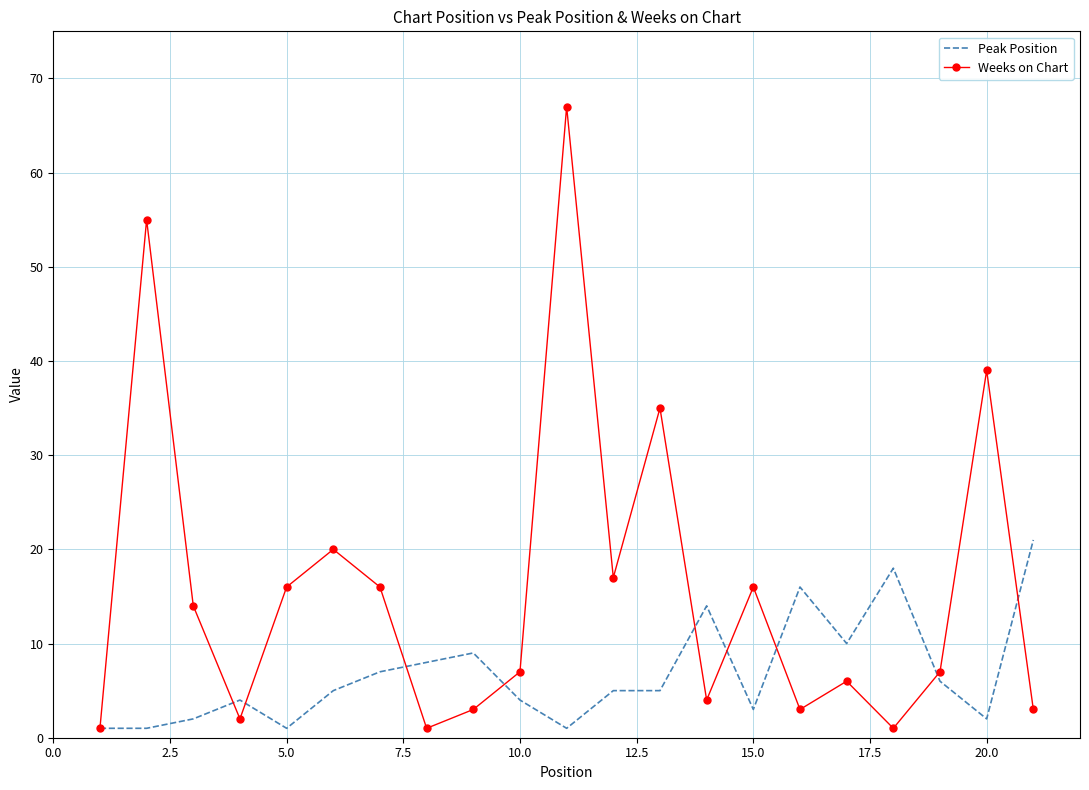

Rank the series by their maximum value, from lowest to highest.

Peak Position, Weeks on Chart